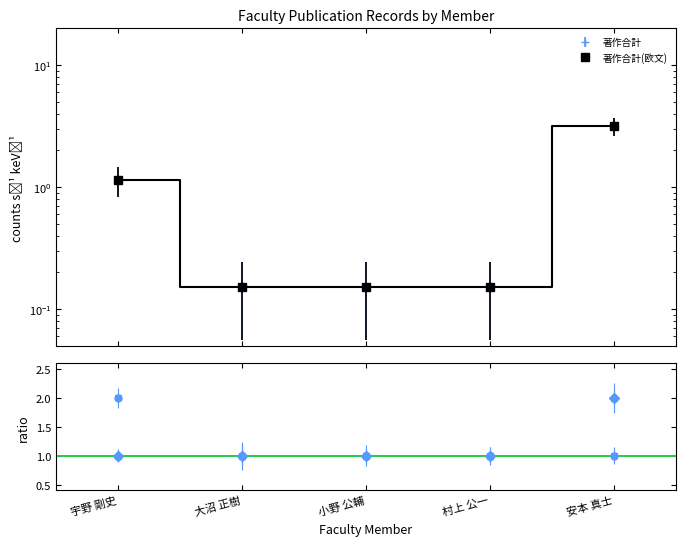

What is the value of the 著作2023 point at the 3rd from the left?

1.0